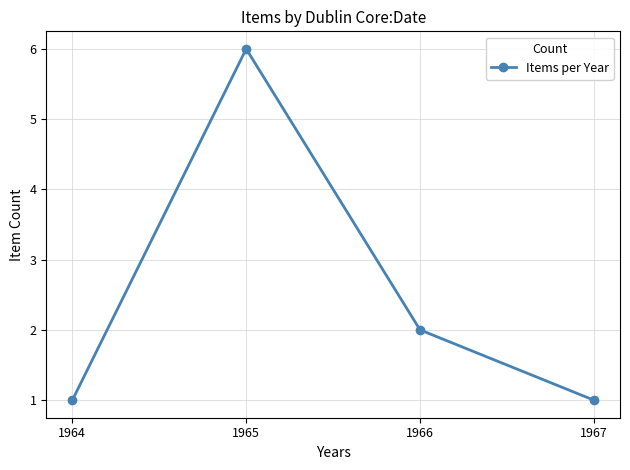

Between 1966 and 1964, which is larger?

1966